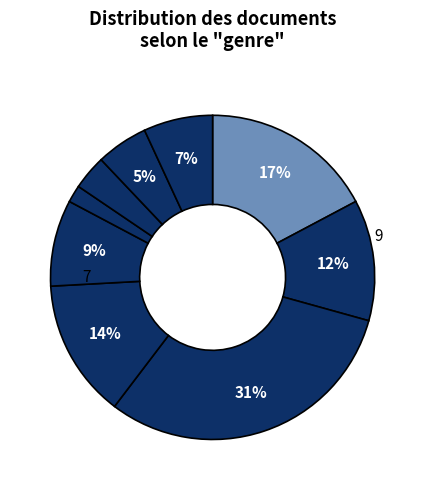

How many slices are in this pie chart?

9